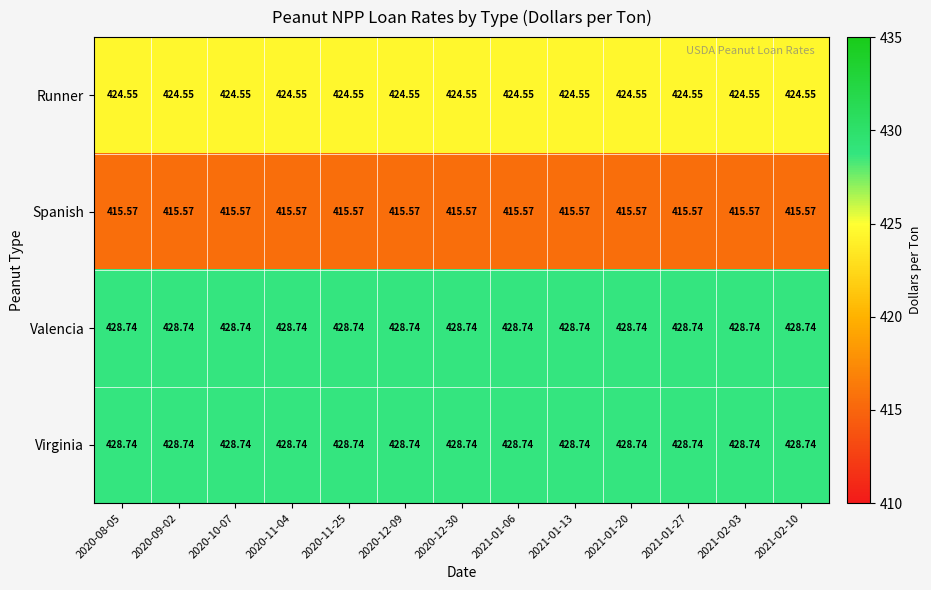

Is the value of Runner at 2021-01-06 greater than the value of Spanish at 2021-01-13?

Yes